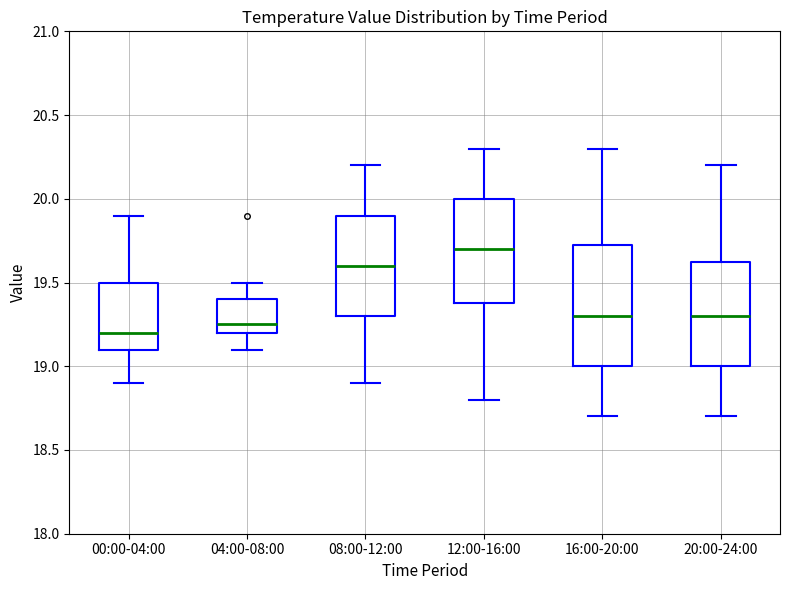

Reading left to right, transcribe this box plot: for each box, give where its median line is, the range the box spans, and where its two whiskers end, as read against the y-axis. The values are not printed on the chart, so give them approximately, as read against the axis.

00:00-04:00: median 19.20, box 19.10 to 19.50, whiskers 18.90 to 19.90
04:00-08:00: median 19.25, box 19.20 to 19.40, whiskers 19.10 to 19.50
08:00-12:00: median 19.60, box 19.30 to 19.90, whiskers 18.90 to 20.20
12:00-16:00: median 19.70, box 19.40 to 20.00, whiskers 18.80 to 20.30
16:00-20:00: median 19.30, box 19.00 to 19.75, whiskers 18.70 to 20.30
20:00-24:00: median 19.30, box 19.00 to 19.65, whiskers 18.70 to 20.20